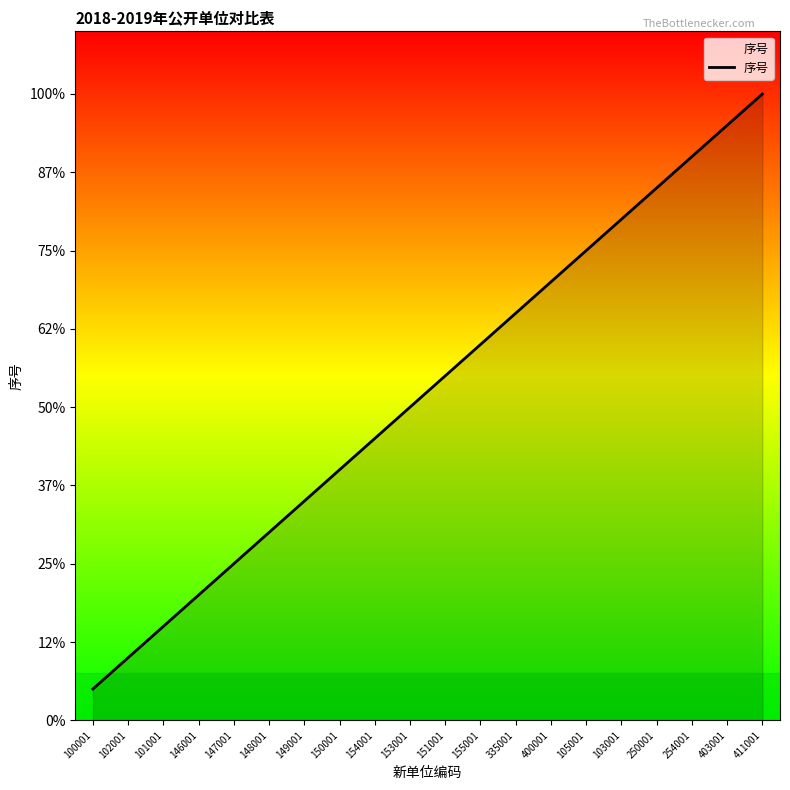

Does the chart have visible grid lines?

No